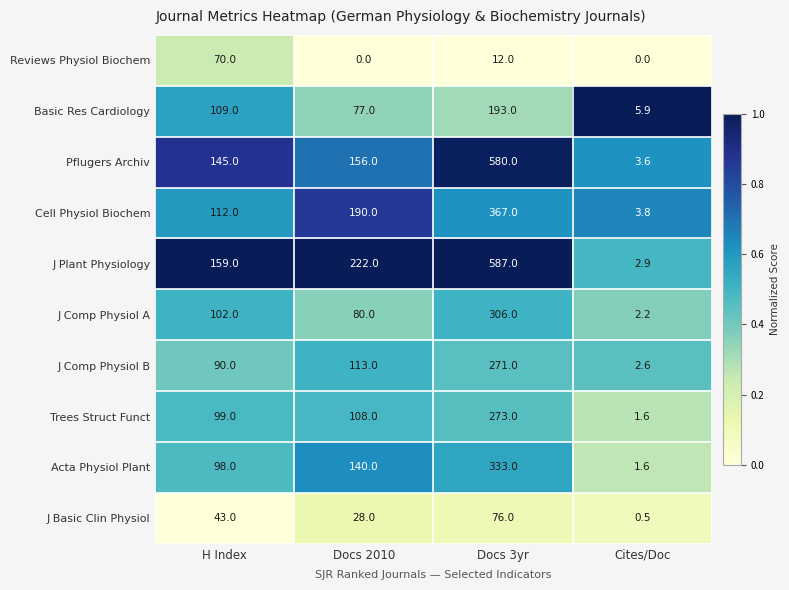

At which category is the sum across all series the highest?

Docs 3yr